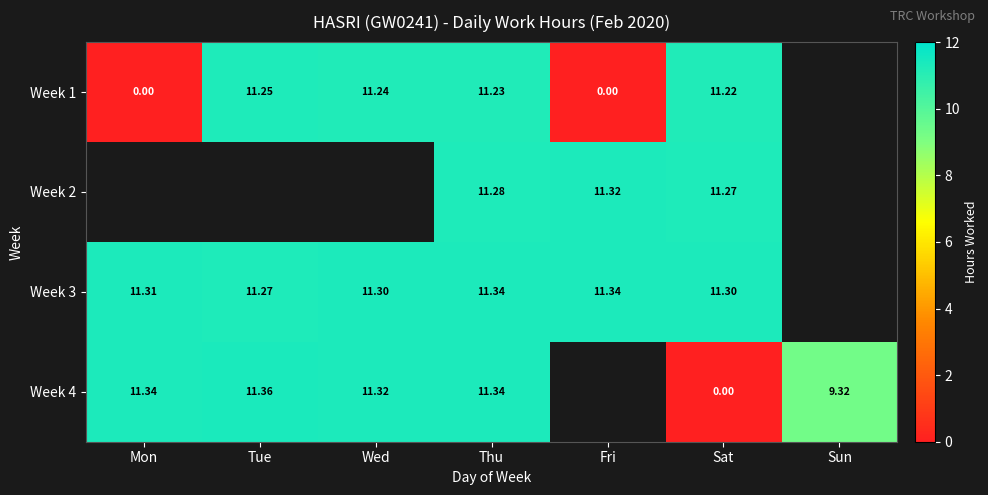

How many data points in Week 4 are less than 11?

2